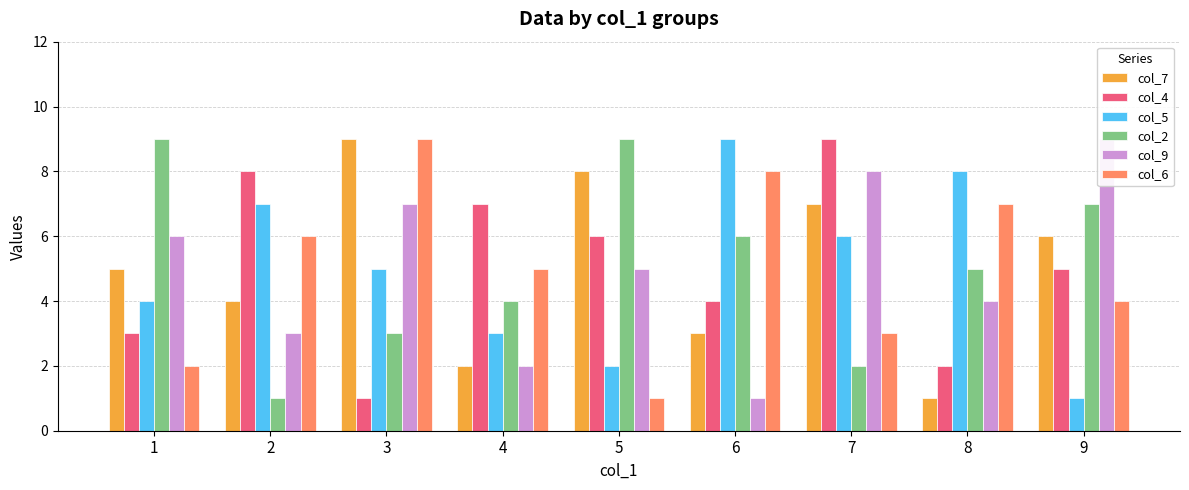

List the labels in order of col_7 value, largest first.

3, 5, 7, 9, 1, 2, 6, 4, 8